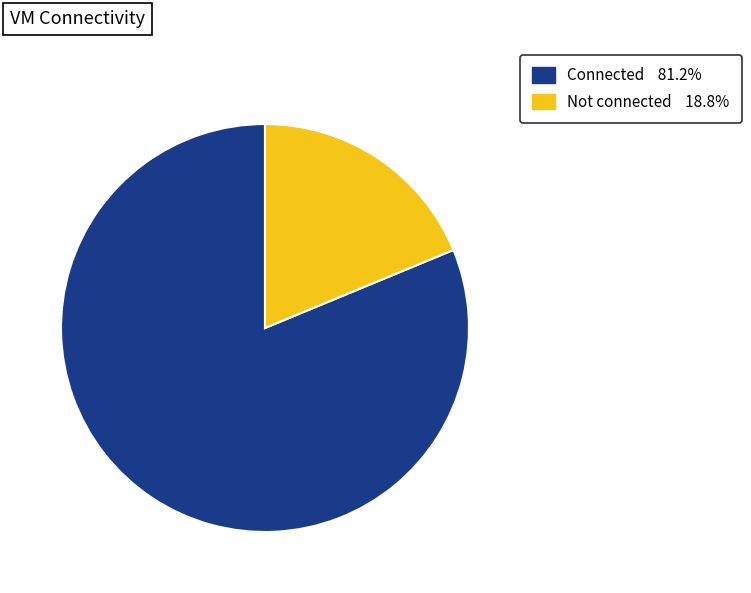

Does Not connected 18.8% account for over 50% of the chart?

No